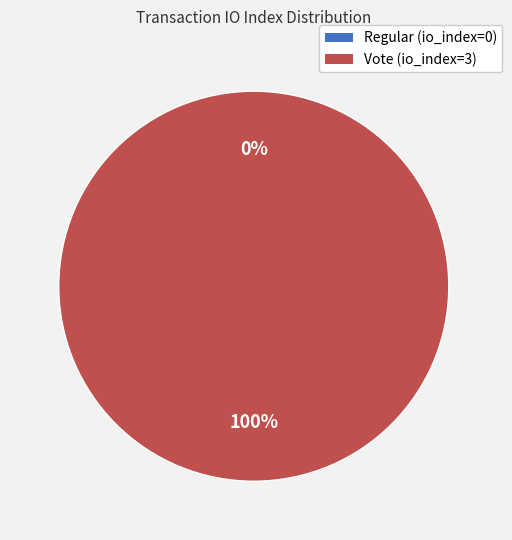

Count the number of slices in the pie.

2